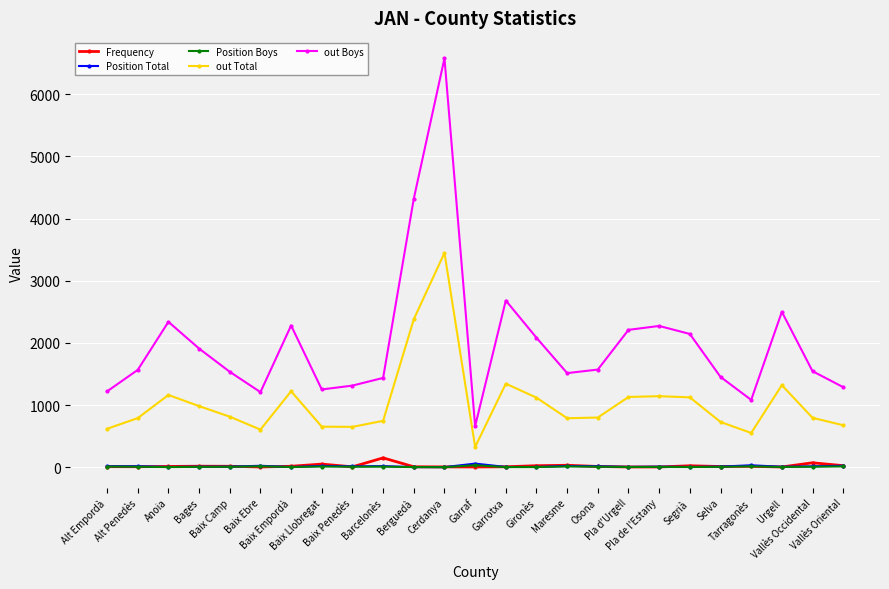

True or false: Position Boys and out Total cross at least once.

False